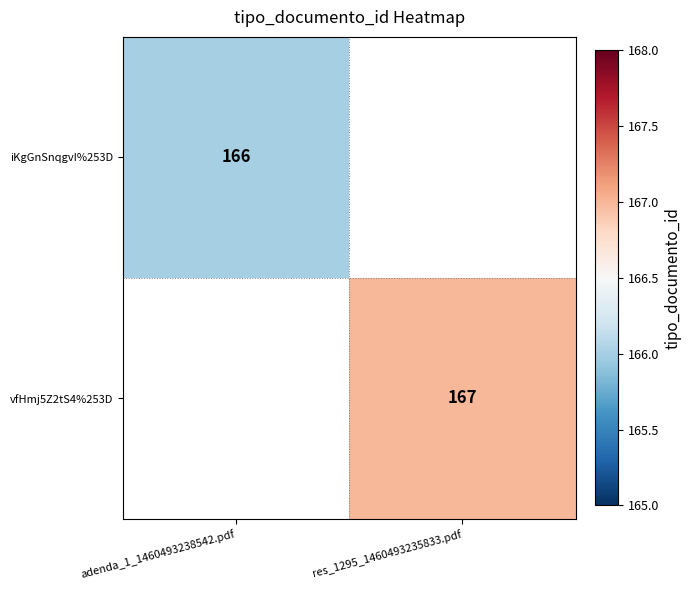

Is the value of iKgGnSnqgvI%253D at adenda_1_1460493238542.pdf greater than the value of vfHmj5Z2tS4%253D at res_1295_1460493235833.pdf?

No